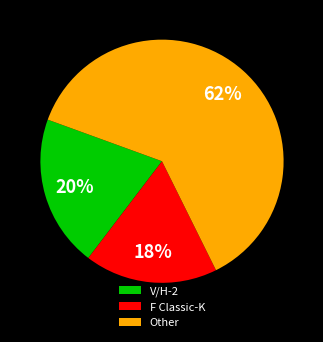

Which has a higher value, Other or V/H-2?

Other